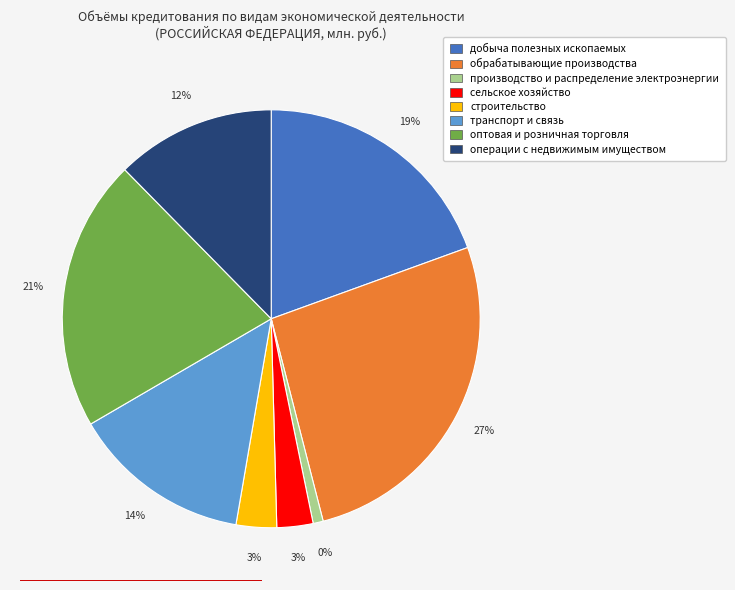

What percentage is NOT represented by строительство?

96.9%